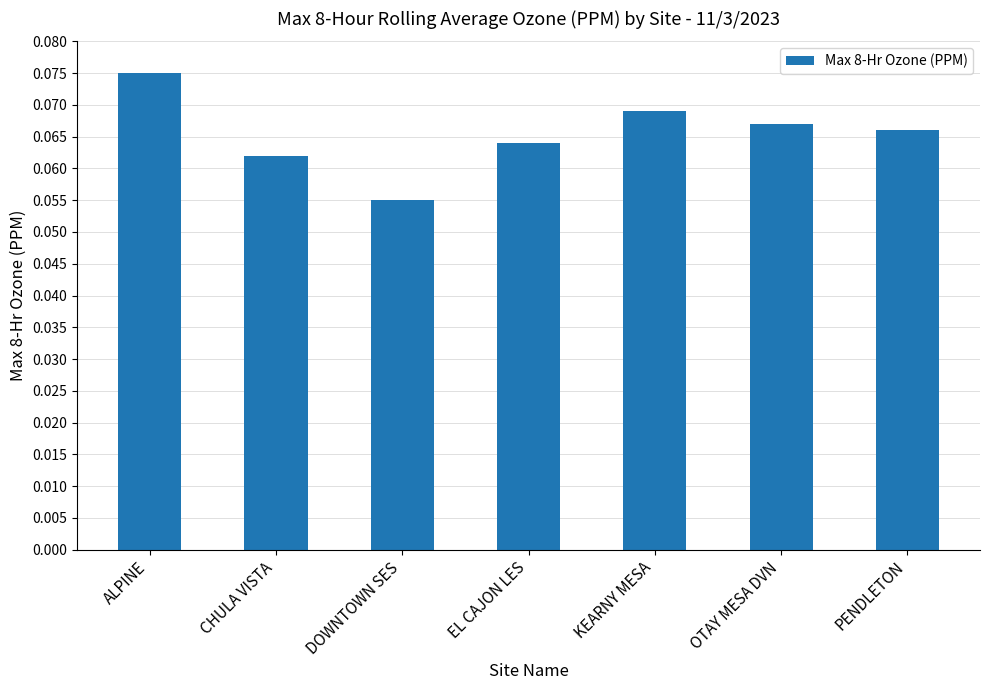

What is the label of the 2nd bar from the right?

OTAY MESA DVN